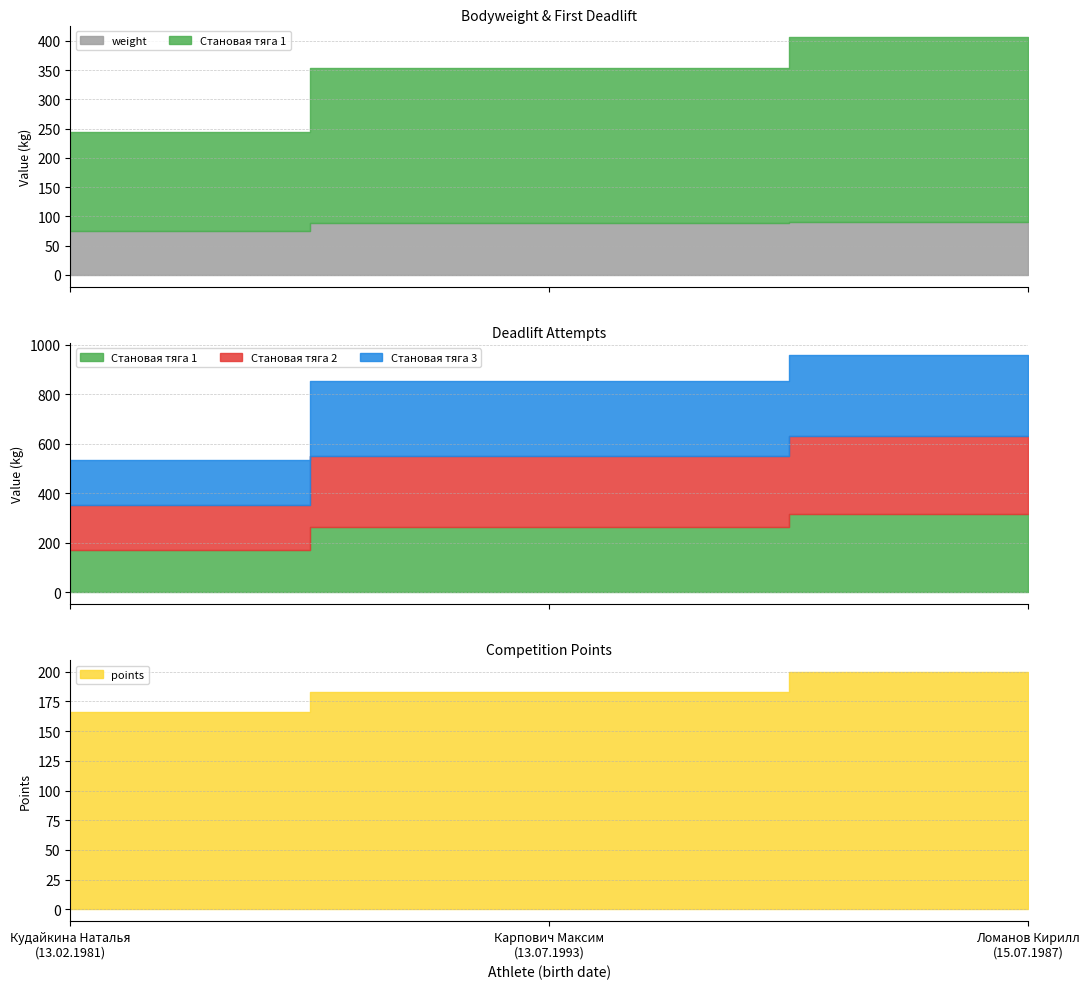

List the series in order of their peak value, highest first.

Становая тяга 3, Становая тяга 1, Становая тяга 2, points, weight